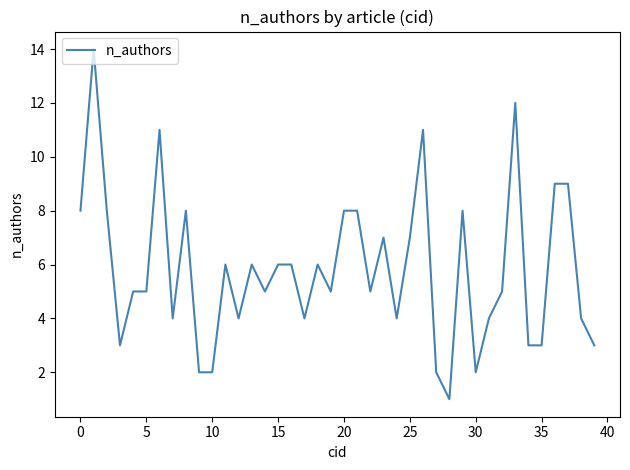

What is the maximum value shown in the chart?

14